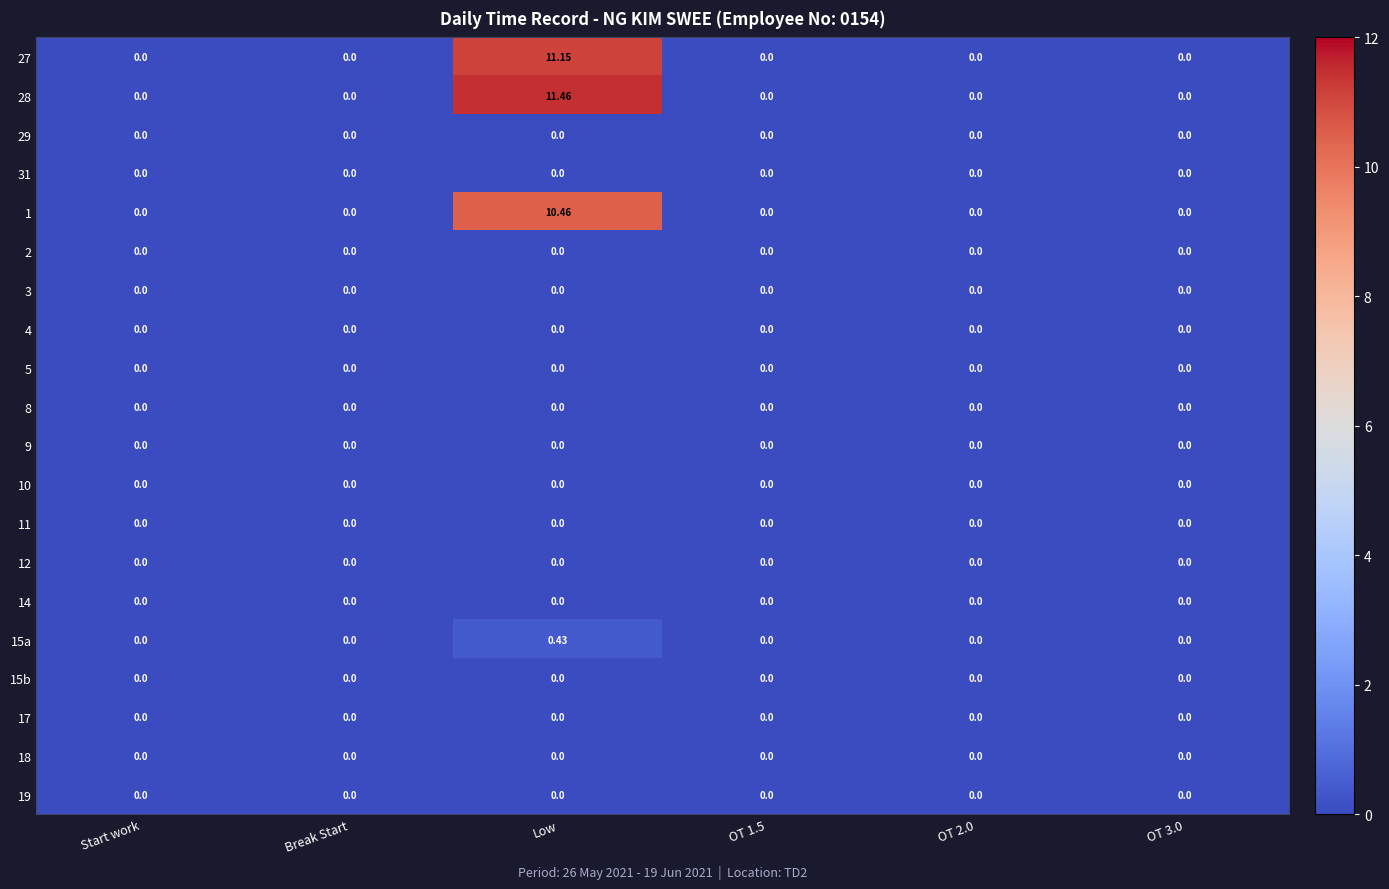

Count the number of categories in the chart.

6